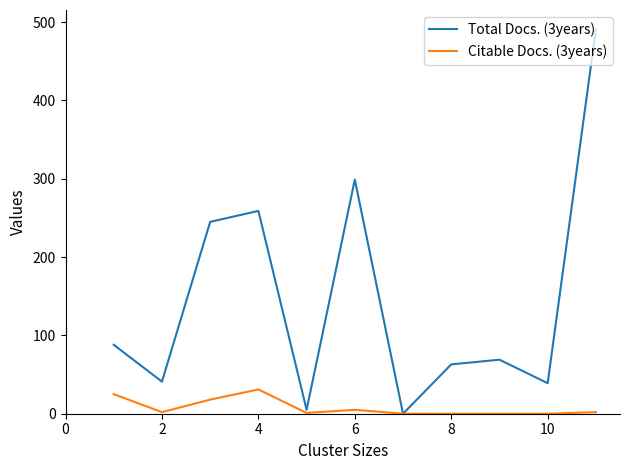

Which series has the largest range (max minus min)?

Total Docs. (3years)